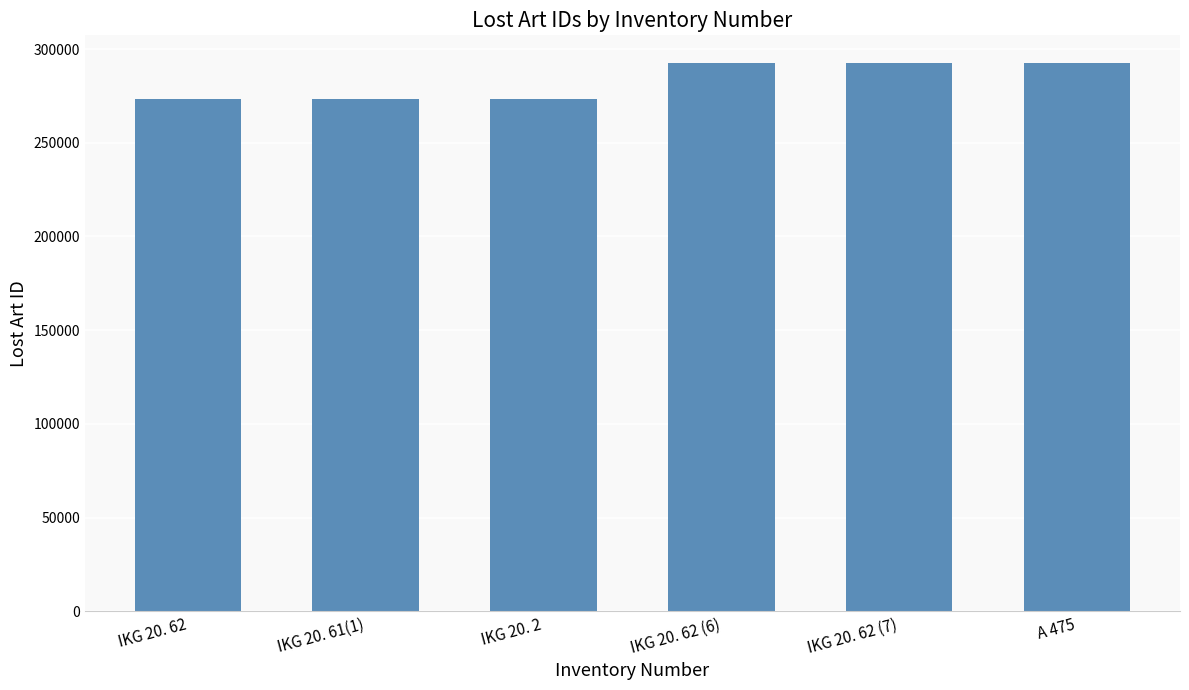

What is the maximum value shown in the chart?

292667